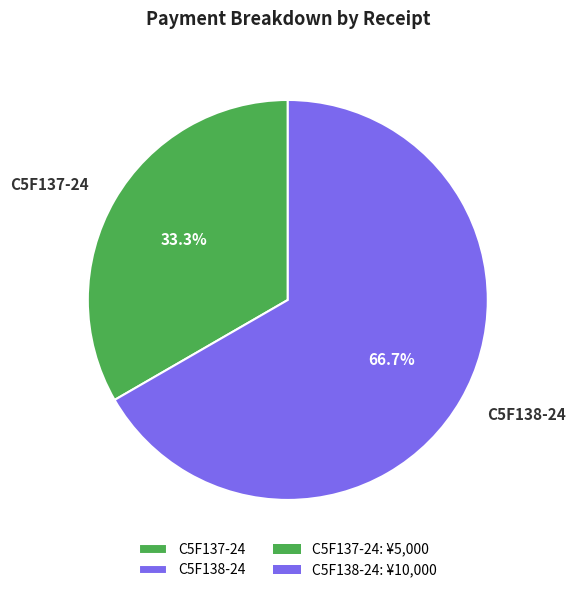

True or false: C5F137-24 accounts for 33% of the total.

True